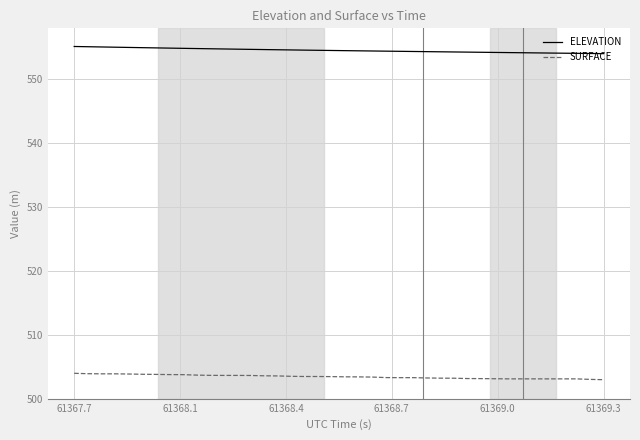

True or false: SURFACE and ELEVATION cross at least once.

False